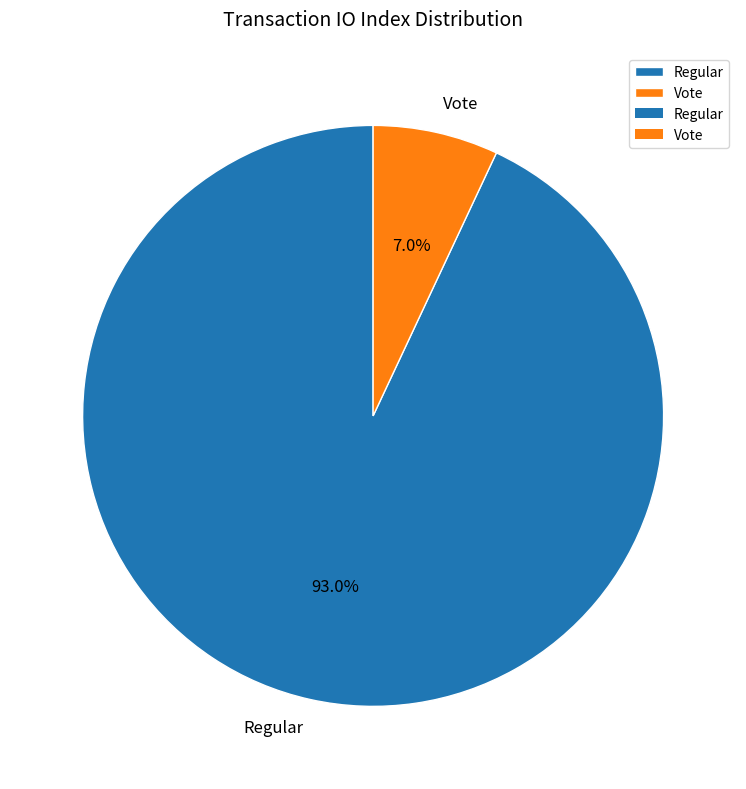

What percentage is the Regular slice, to the nearest percent?

93%